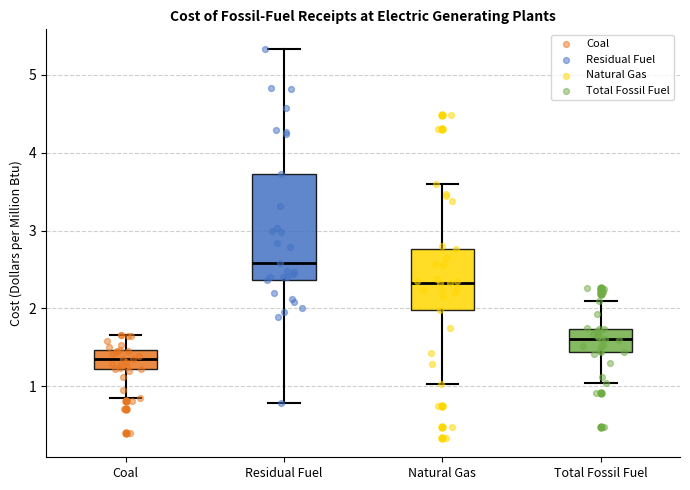

Where is the upper edge of the box for Coal on the y-axis? The values are not printed on the chart, so give them approximately, as read against the axis.

1.5